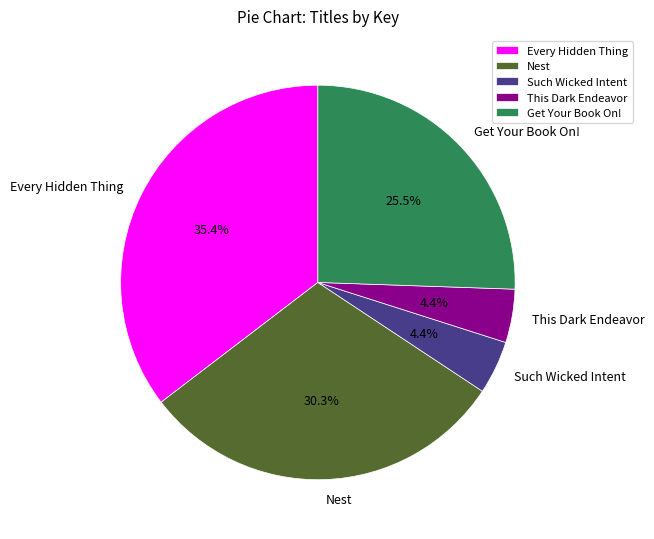

To the nearest percent, what is the difference between the Such Wicked Intent and Nest slice percentages?

26%